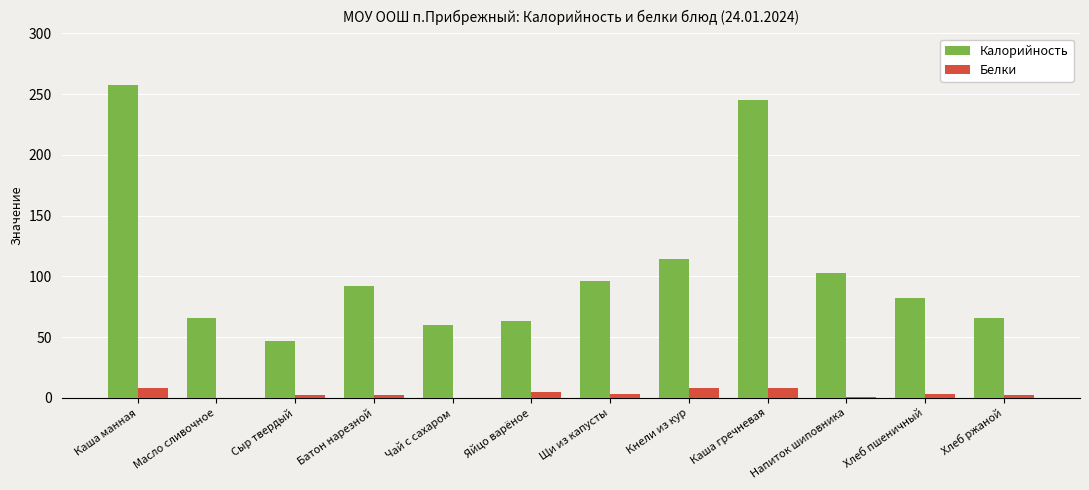

Which series changed the most between Каша манная and Хлеб ржаной?

Калорийность